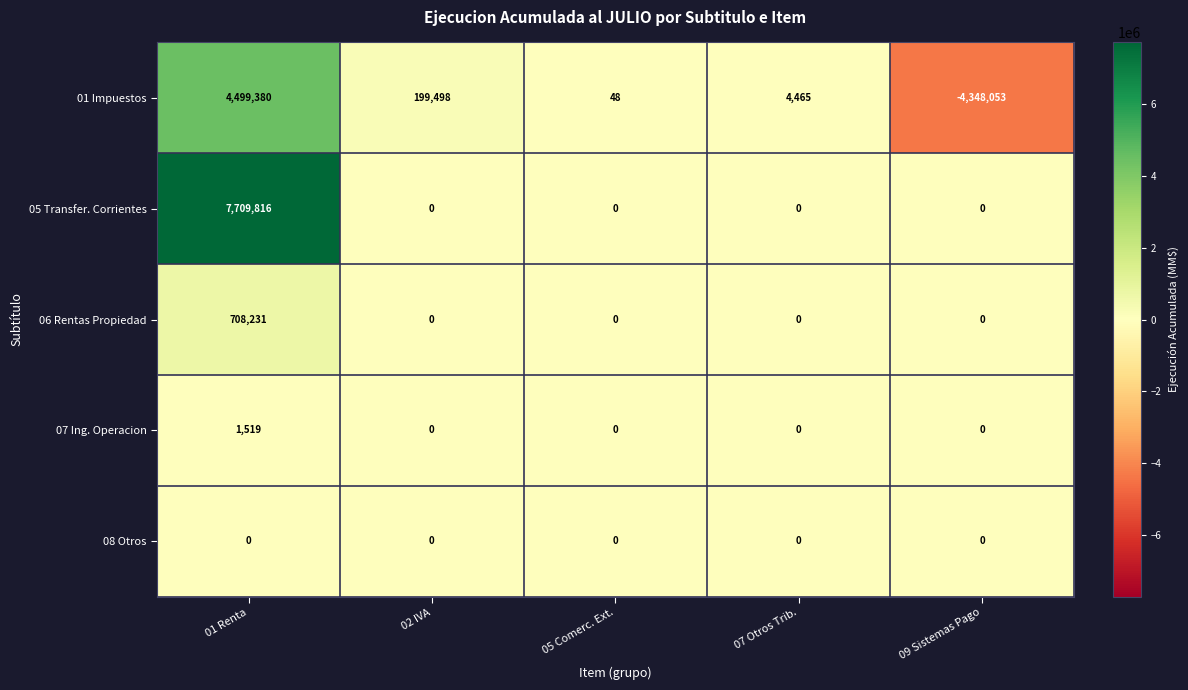

Which series has the widest spread of values?

01 Impuestos